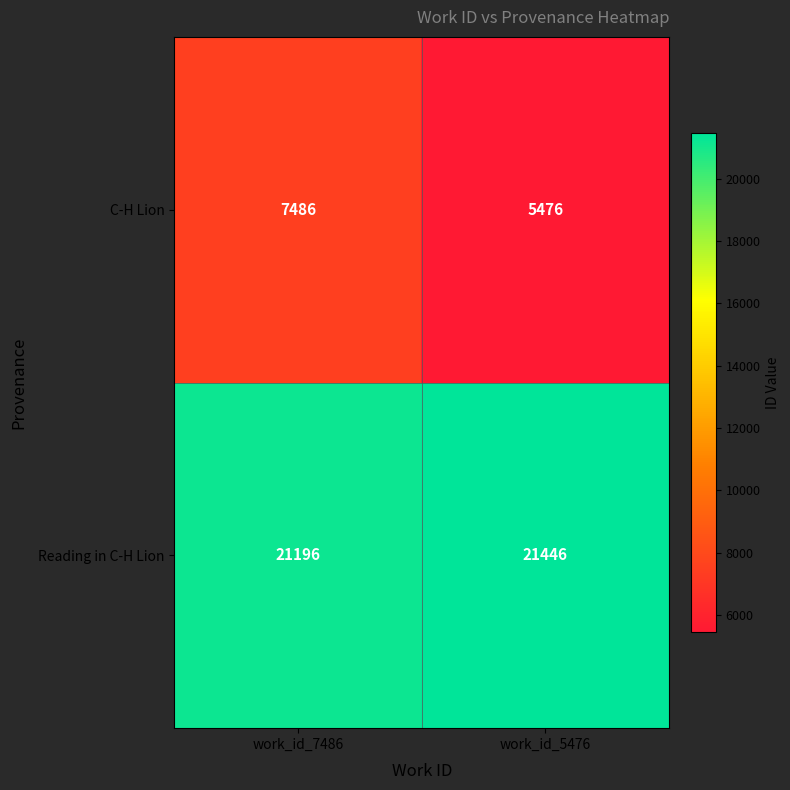

What is the average value of the C-H Lion series?

6481